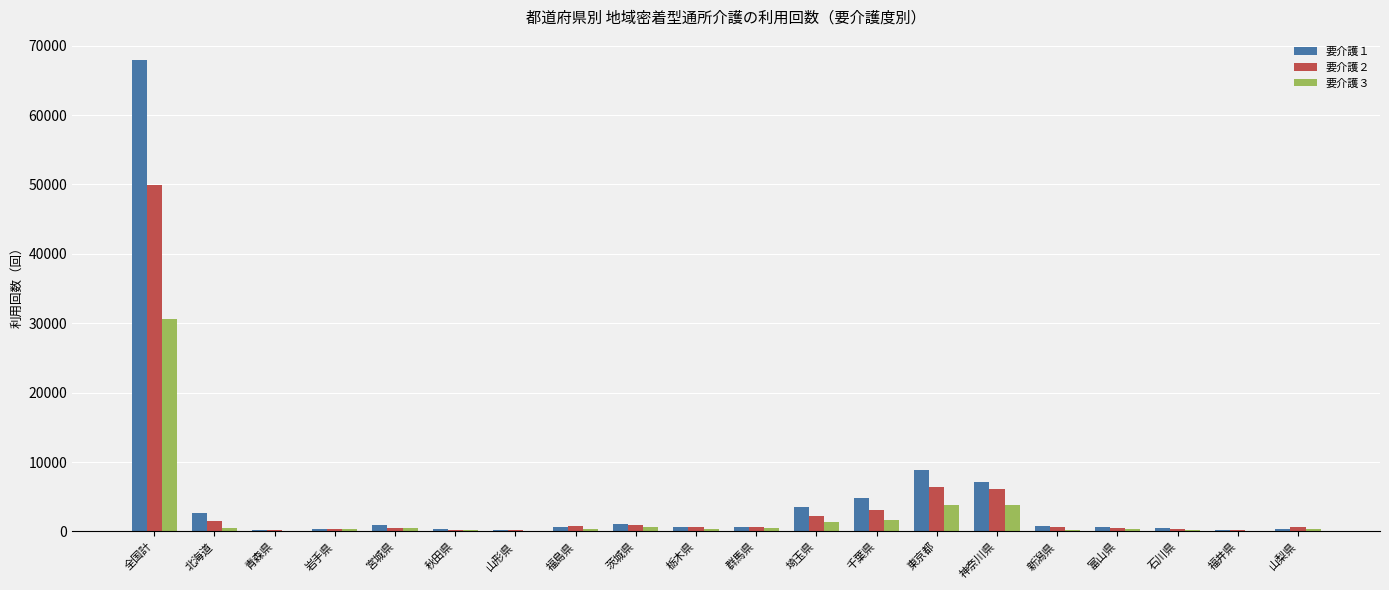

The 要介護２ series shows 3016 at 千葉県. True or false?

True